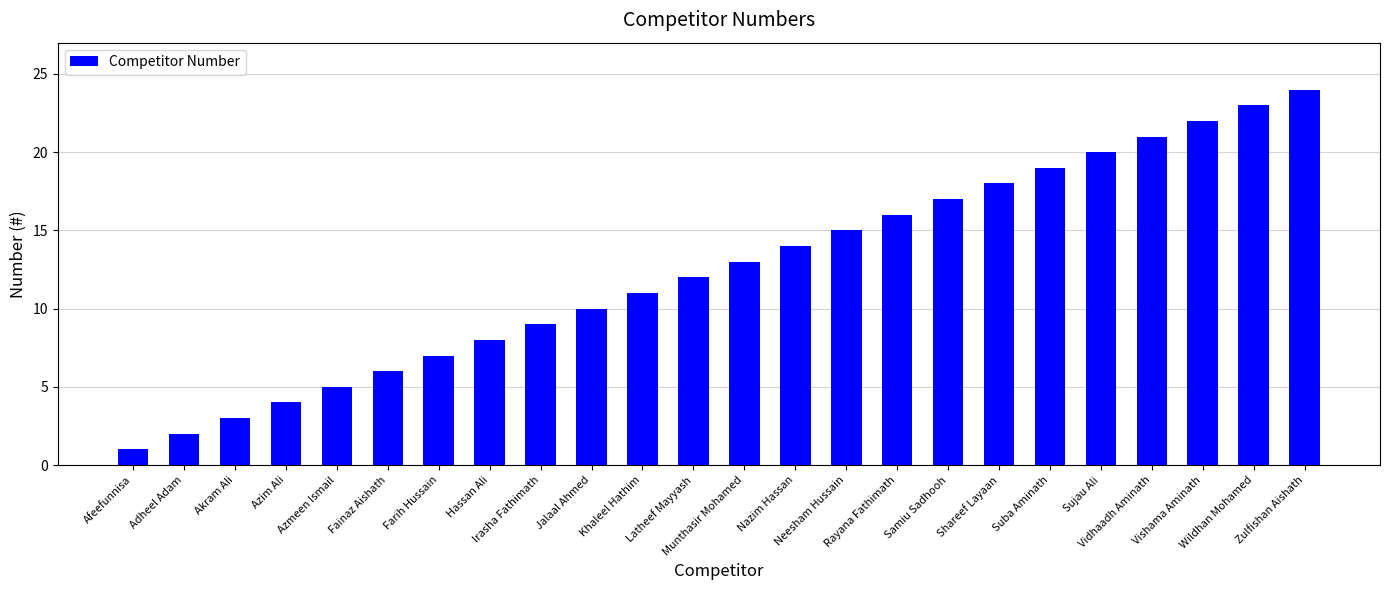

What is the label of the 9th bar from the left?

Irasha Fathimath